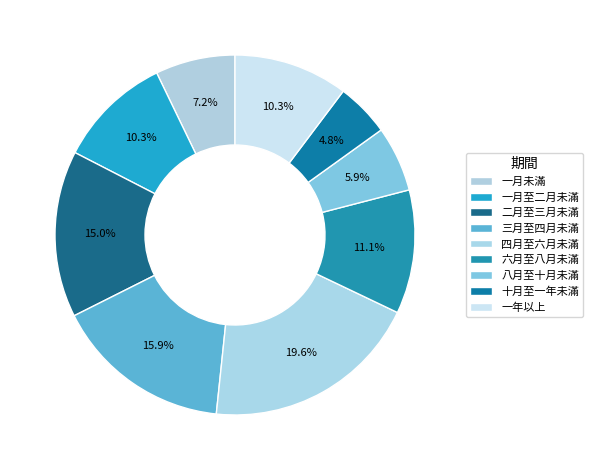

How many segments does this pie chart have?

9